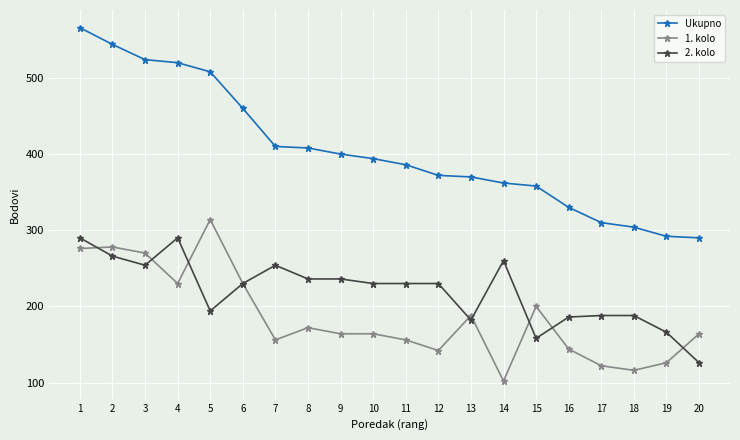

List the series in order of their peak value, highest first.

Ukupno, 1. kolo, 2. kolo